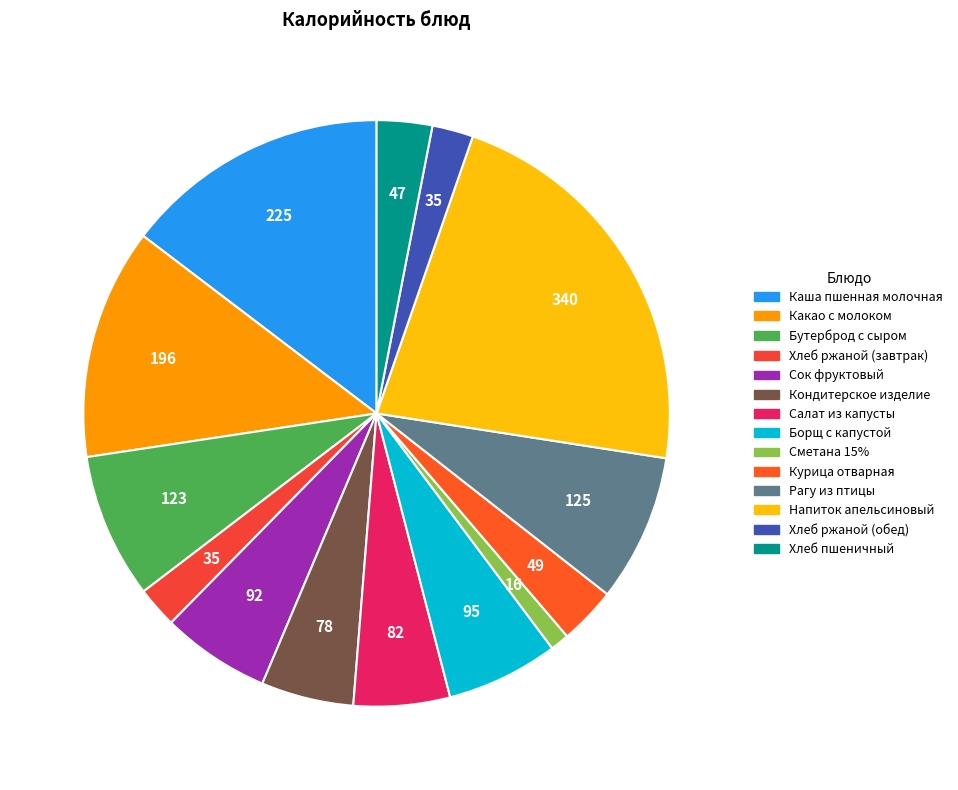

To the nearest percent, what percentage of the pie is Курица отварная?

3%